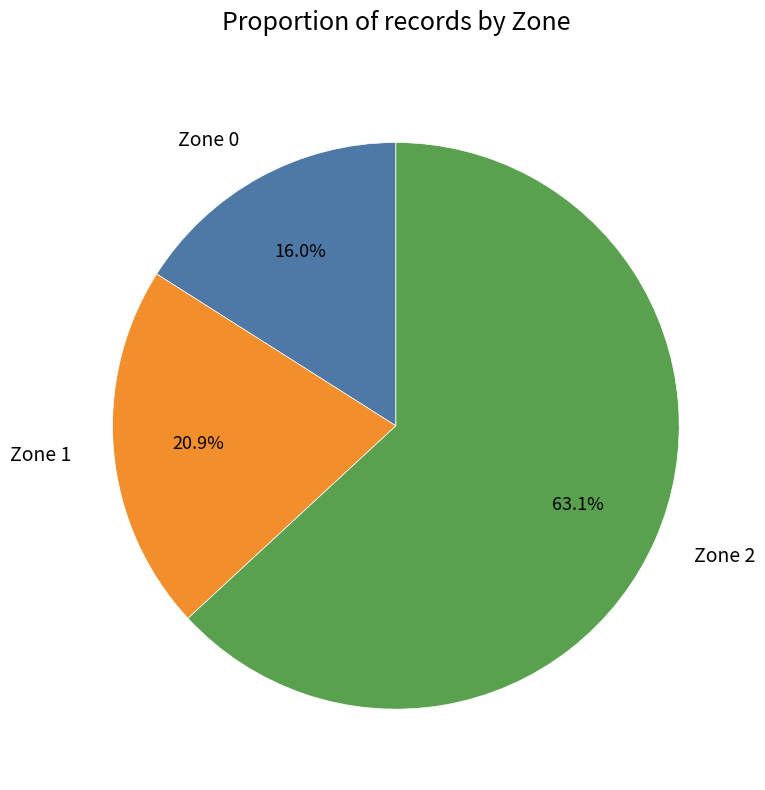

What percentage is NOT represented by Zone 2?

36.9%